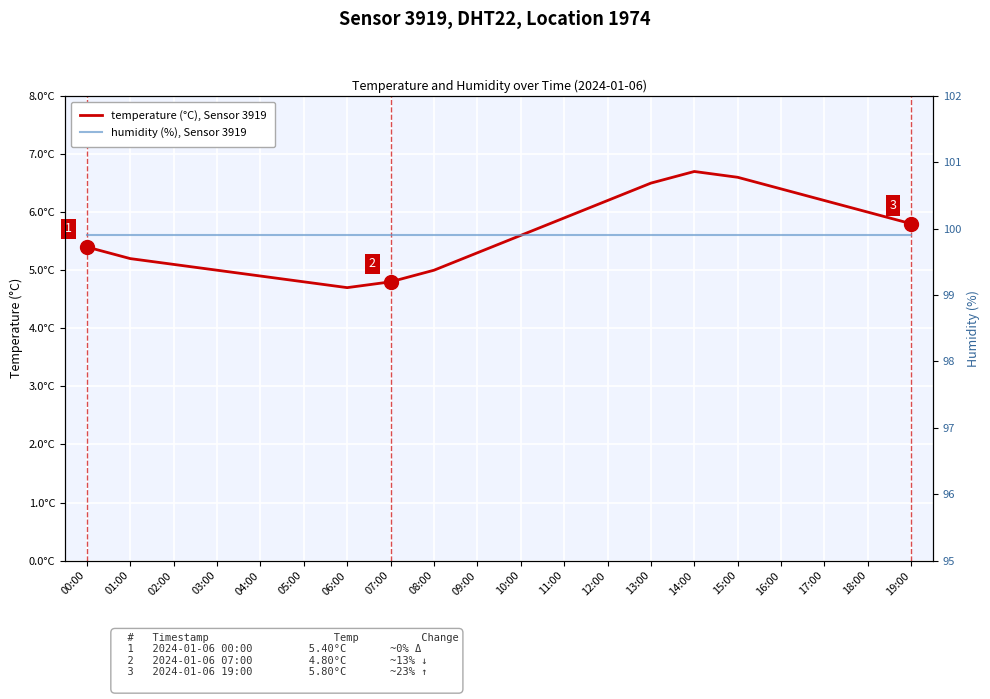

List the series in order of their peak value, lowest first.

temperature (°C), Sensor 3919, humidity (%), Sensor 3919